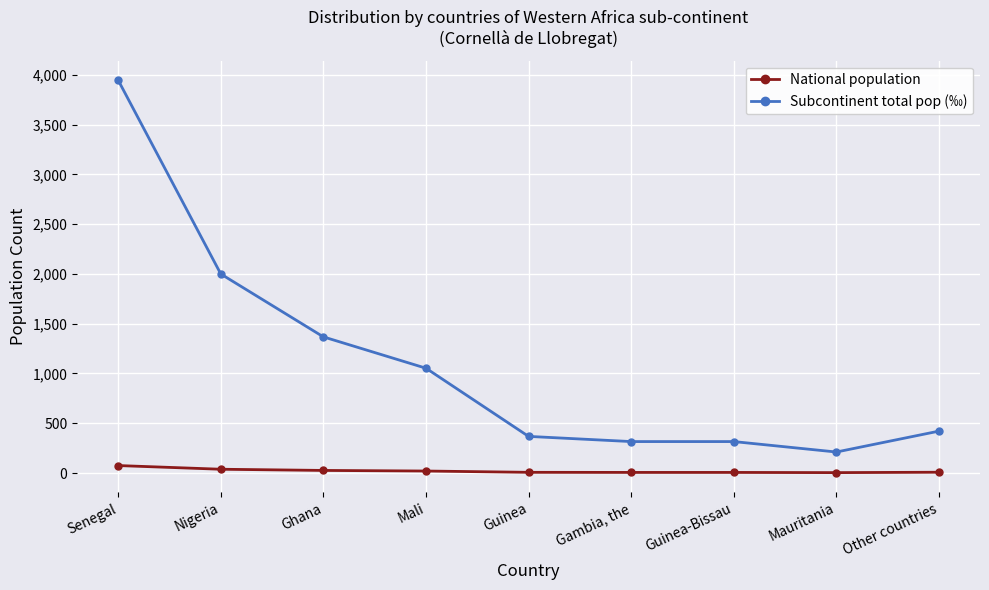

Is the value of Subcontinent total pop (‰) at Senegal greater than the value of National population at Senegal?

Yes